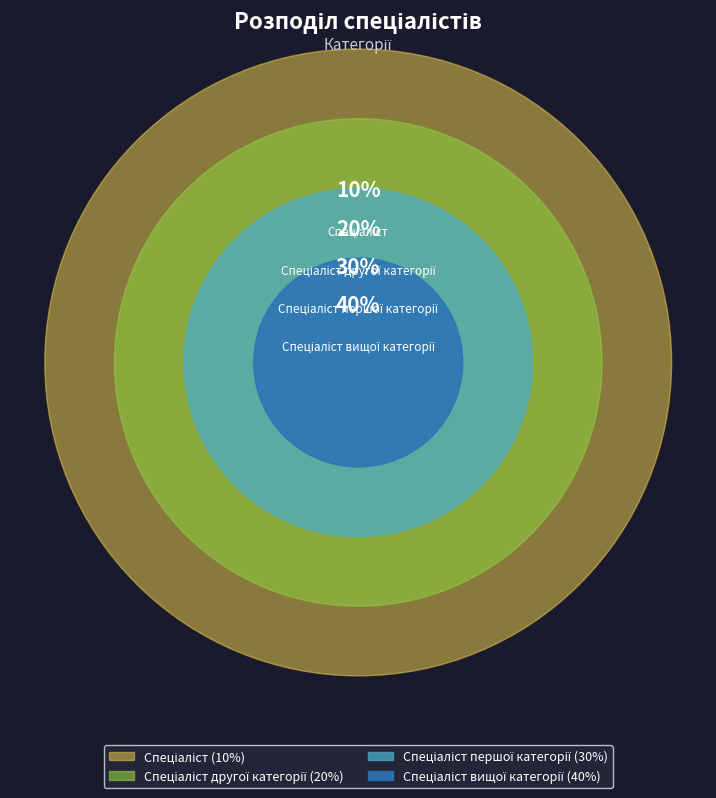

Is the sum of Спеціаліст вищої категорії and Спеціаліст першої категорії greater than half?

Yes